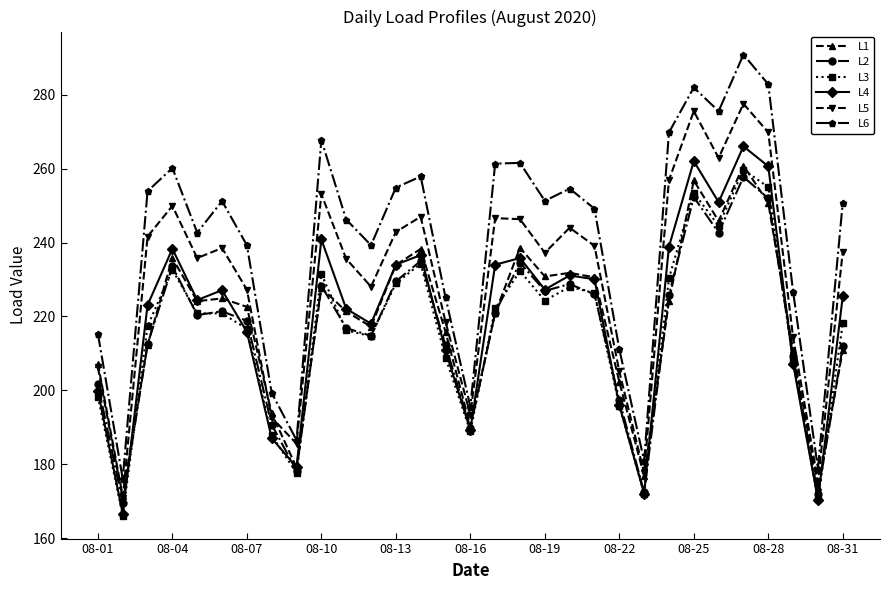

True or false: L3 has more than 2 points higher than both neighbors.

True